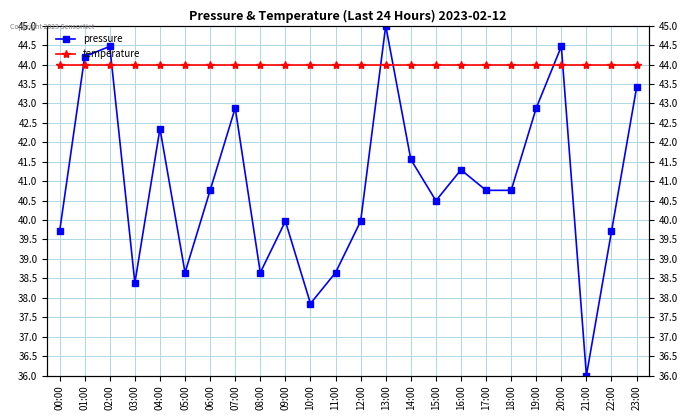

What is the sum of all pressure values?

982.9